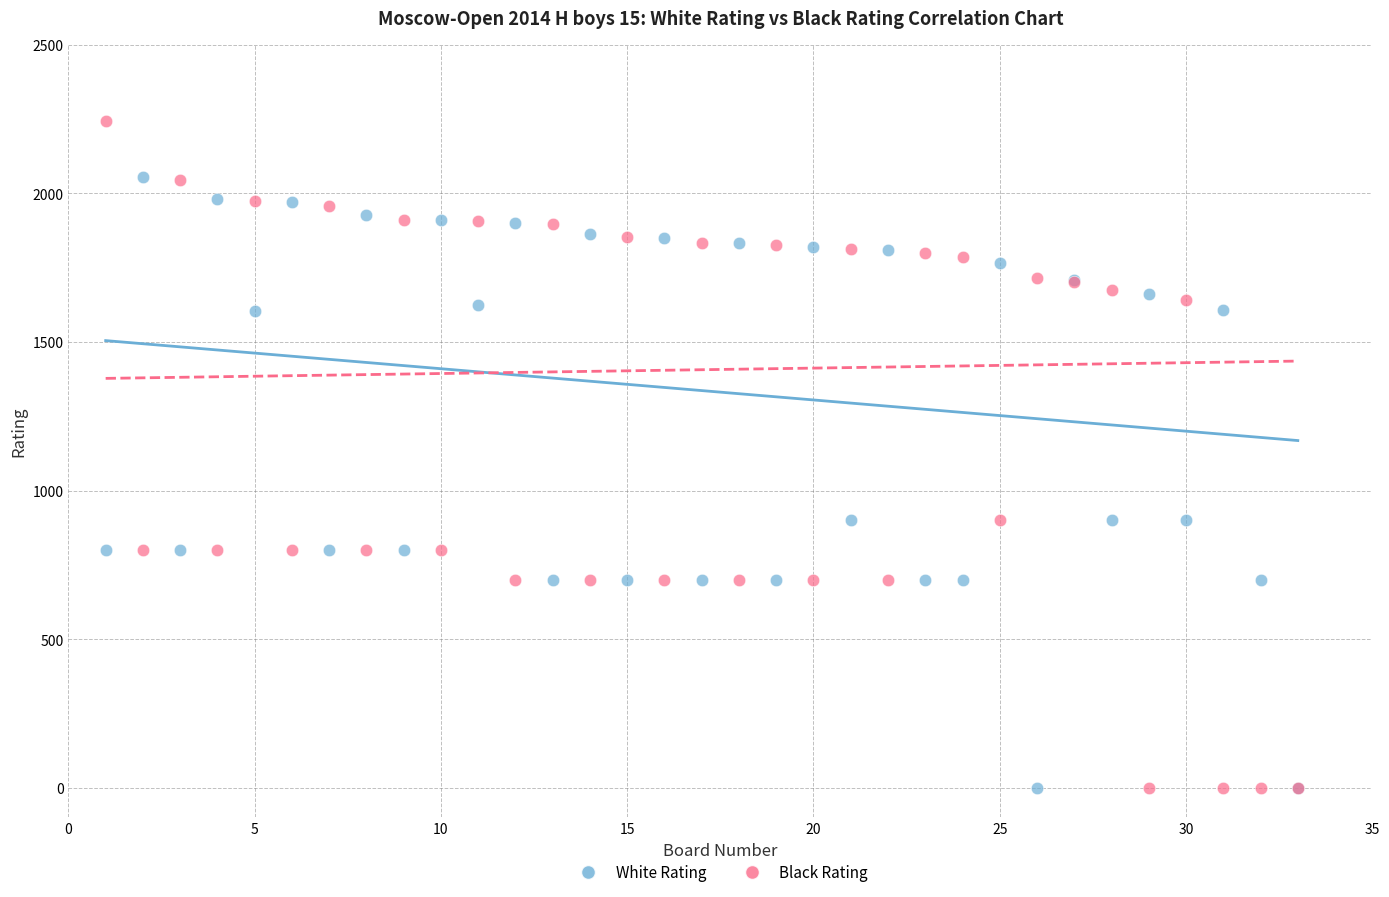

Which series has the widest spread of Y values?

Black Rating